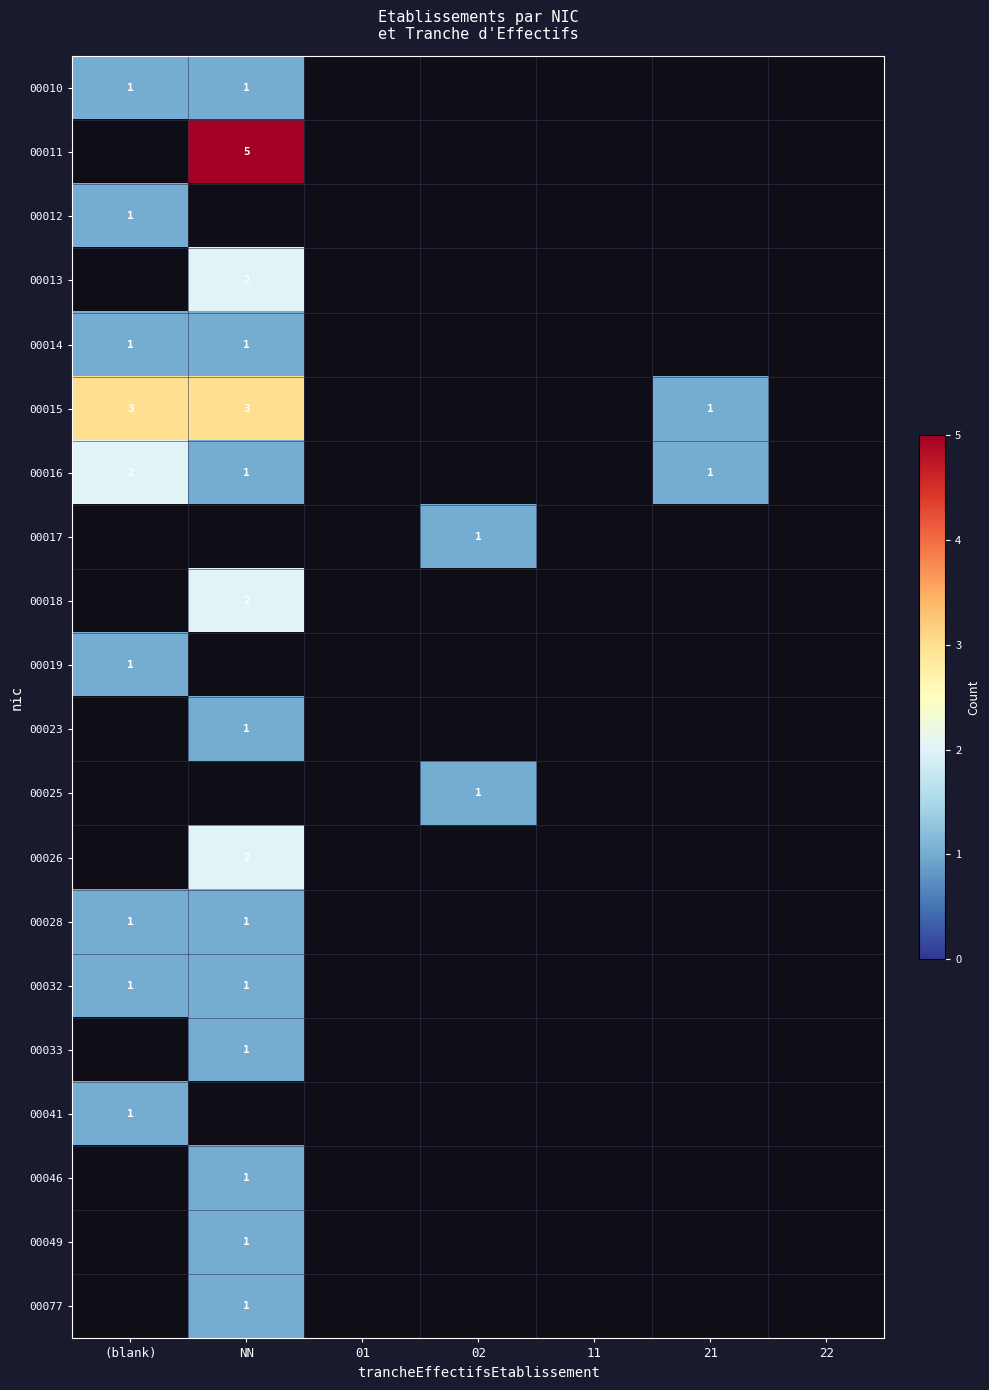

The 00077 series shows 0 at NN. True or false?

False